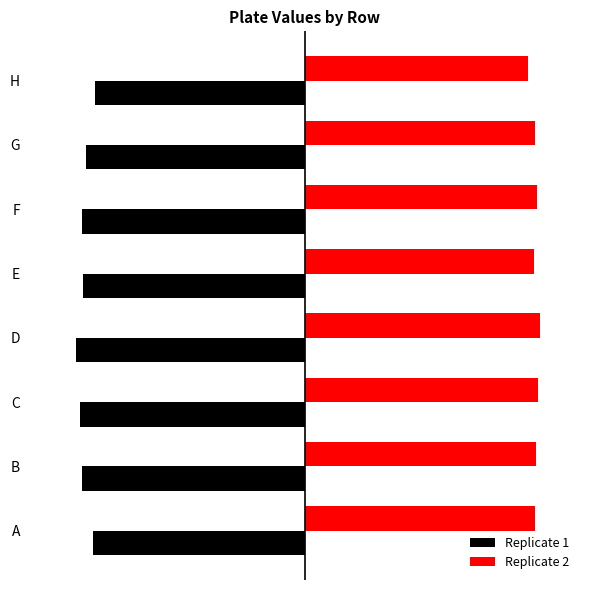

What is the value of the Replicate 1 bar at the 2nd from the left?

-0.7